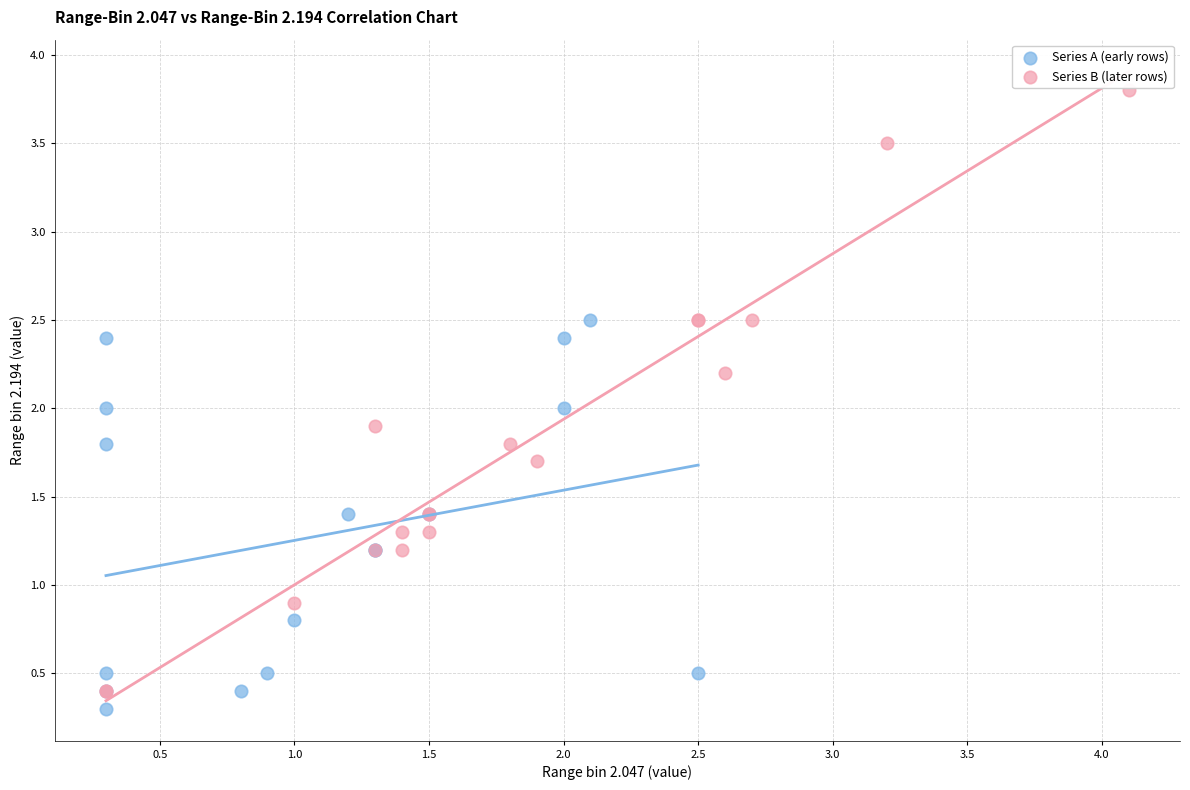

Which series has the widest spread of Y values?

Series B (later rows)